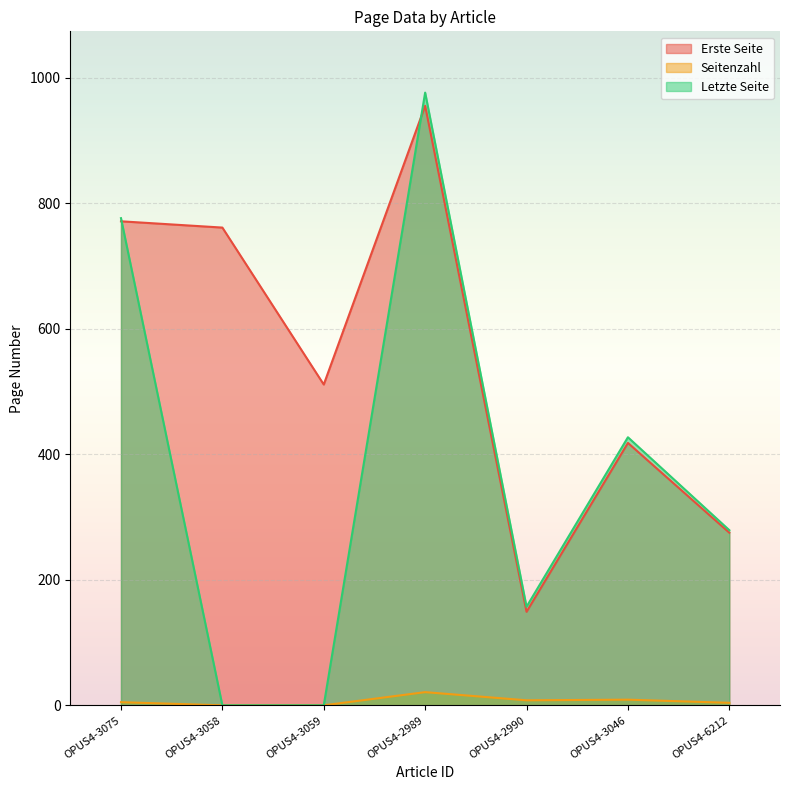

Between OPUS4-3075 and OPUS4-6212, which series saw the biggest shift?

Letzte Seite